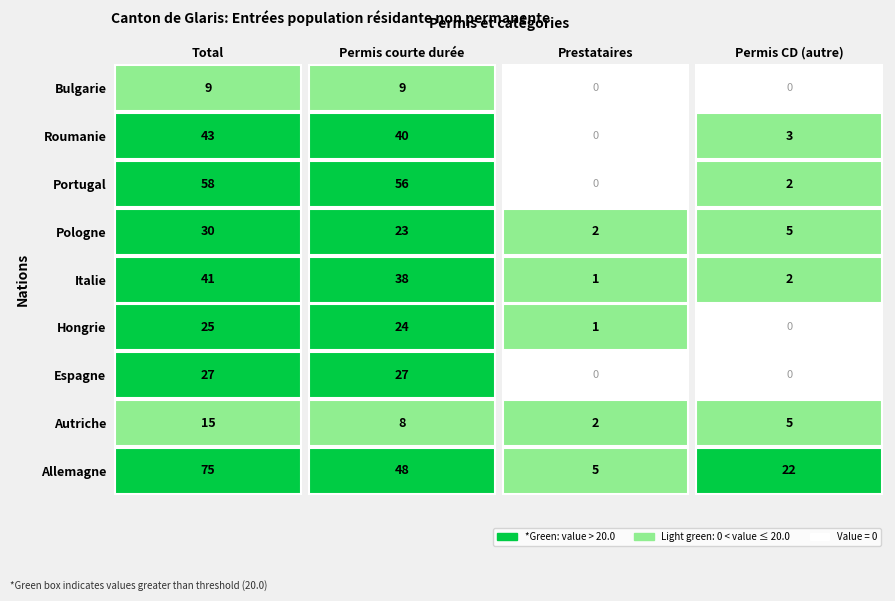

True or false: Portugal has a value of 56 at 1.

True